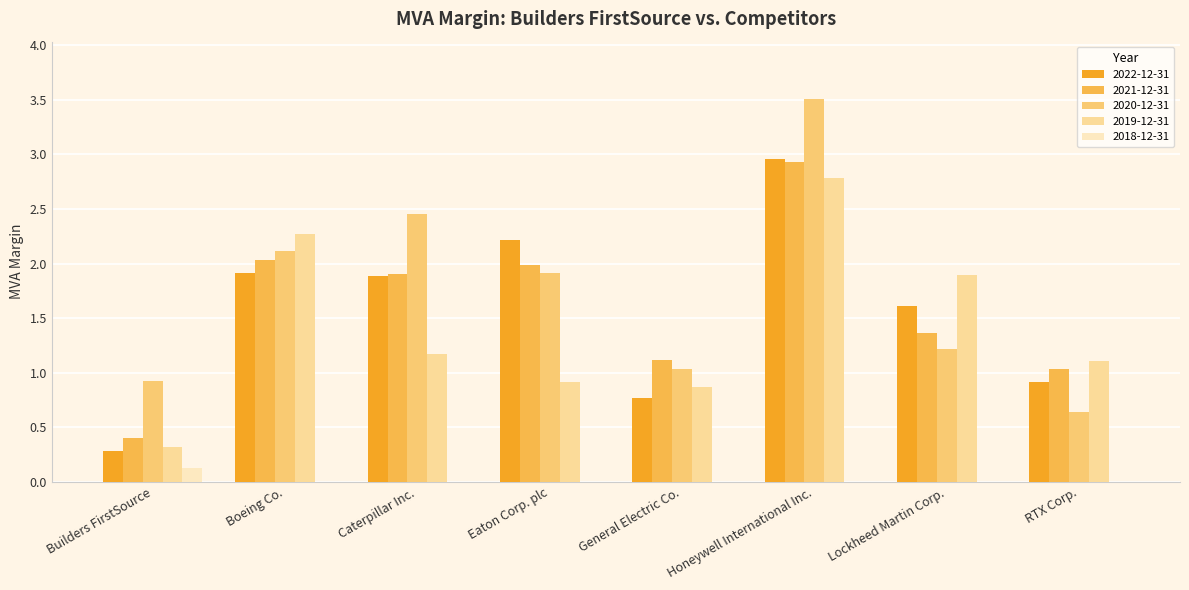

Between General Electric Co. and Honeywell International Inc., which series saw the biggest shift?

2020-12-31